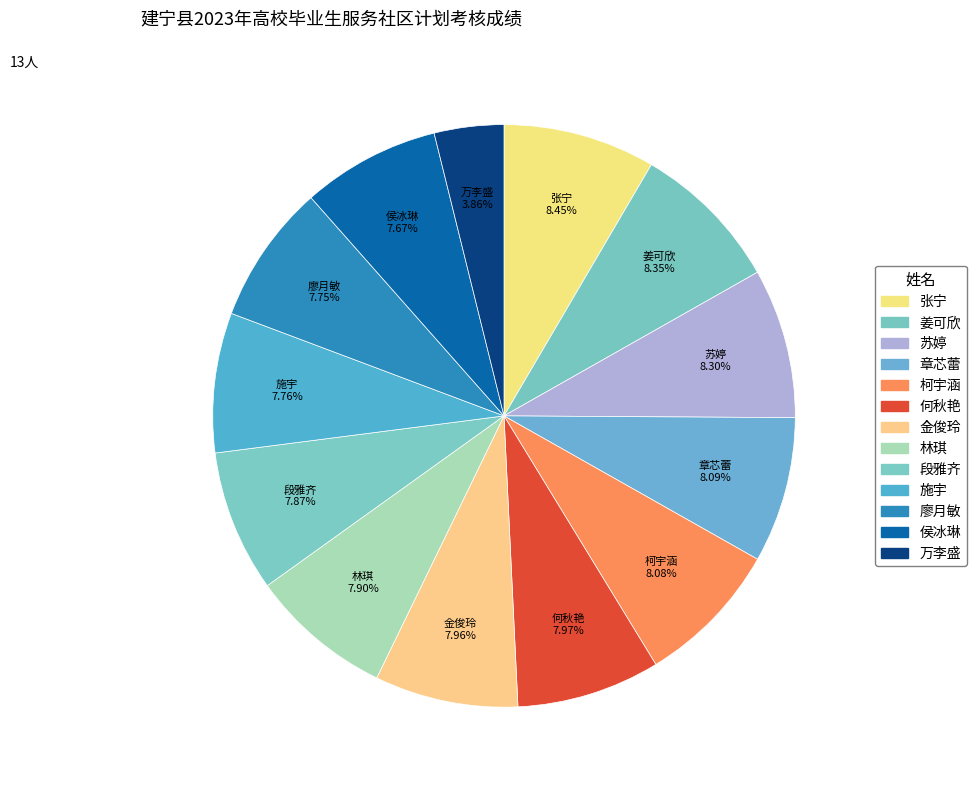

To the nearest percent, what is the combined percentage of 苏婷 and 金俊玲?

16%